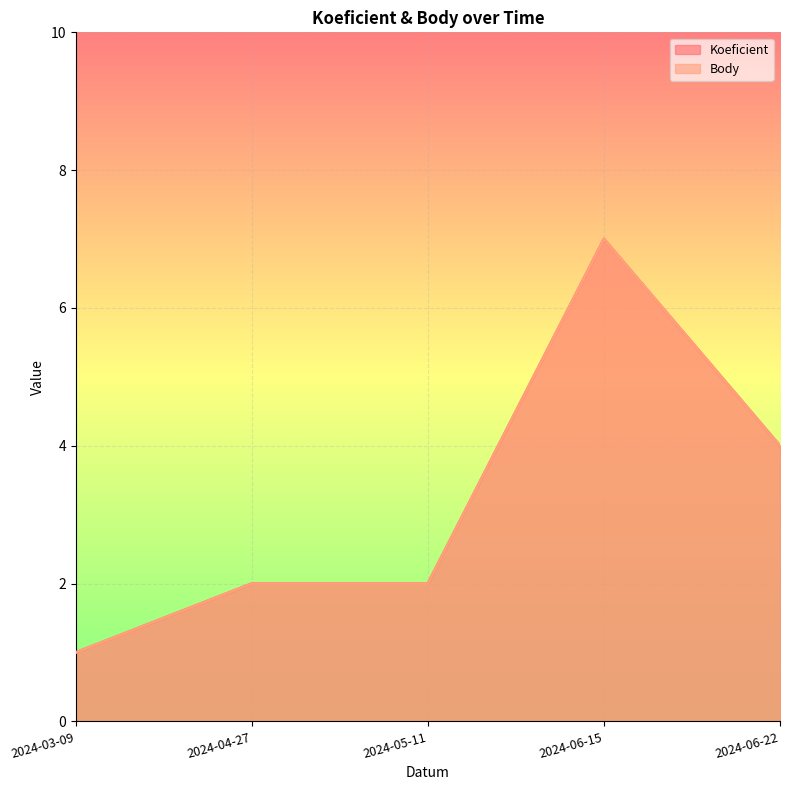

What is the value of the Koeficient point at the 4th from the left?

7